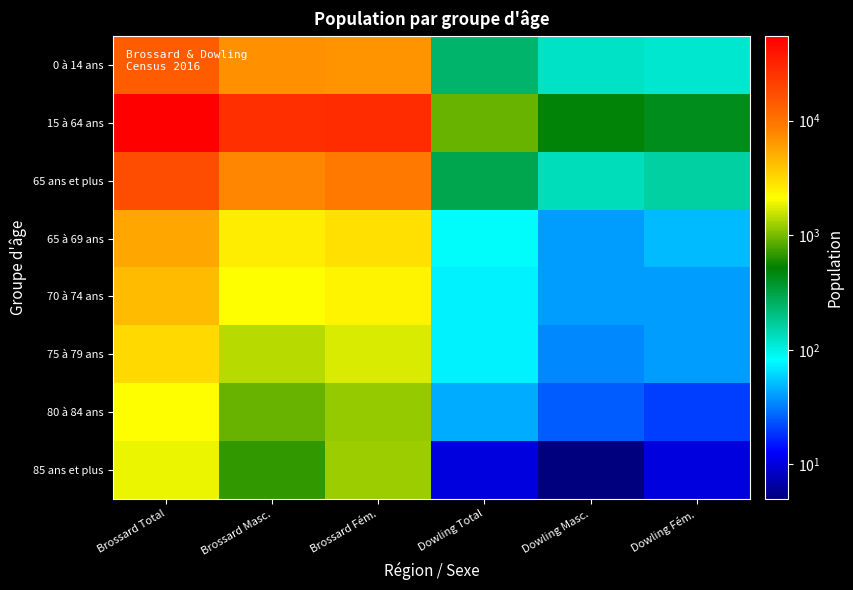

Between Brossard Total and Dowling Fém., which series saw the biggest shift?

15 à 64 ans